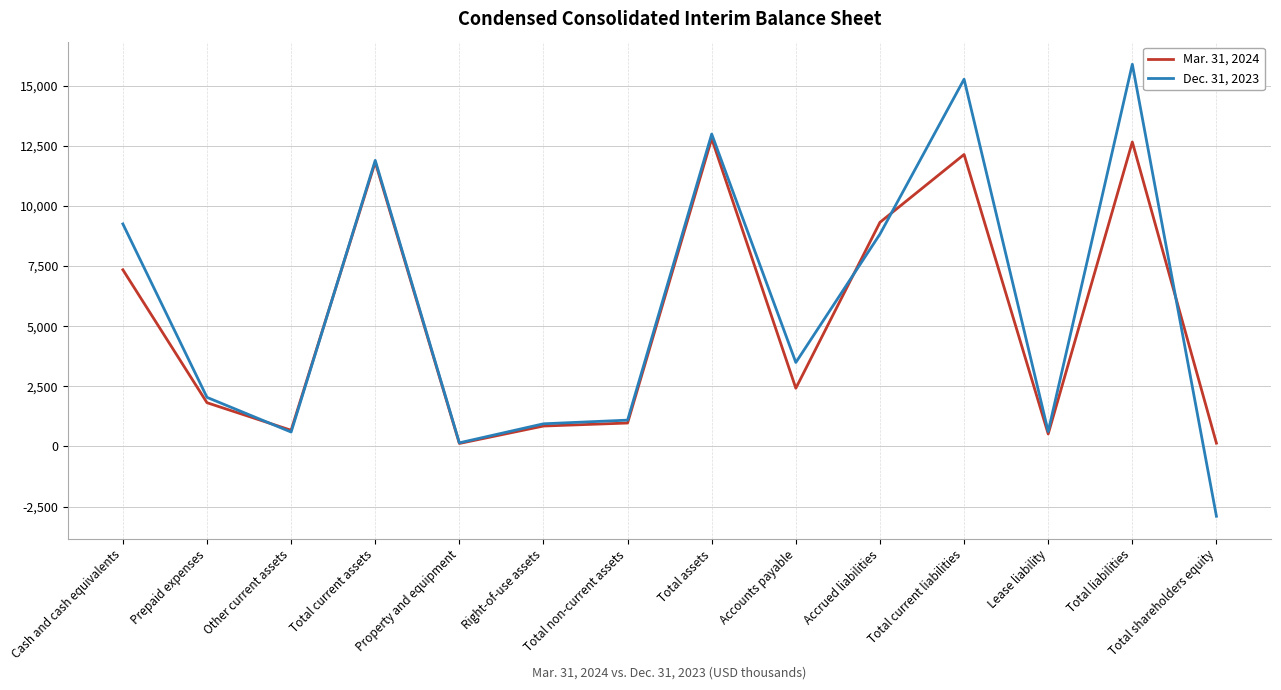

At Total non-current assets, list the series in order from smallest to largest.

Mar. 31, 2024, Dec. 31, 2023